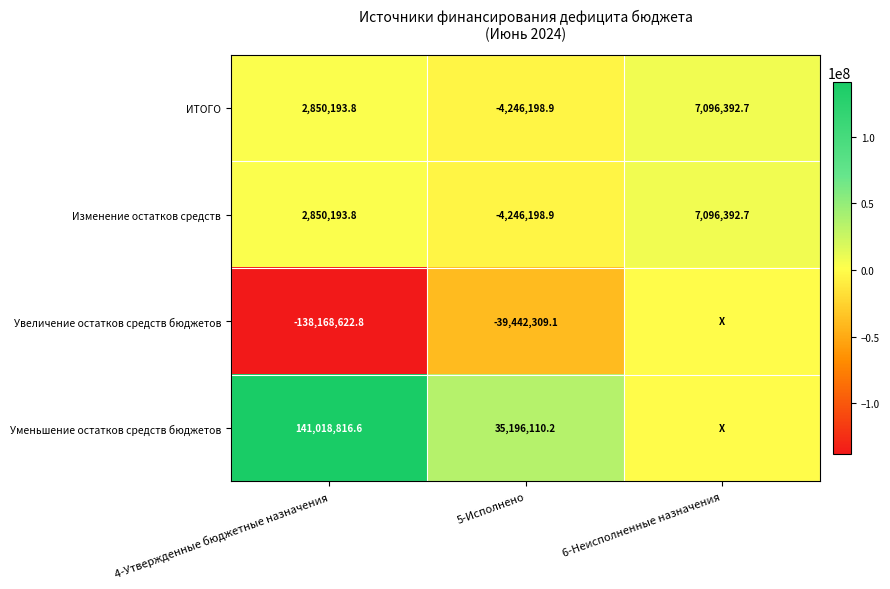

The Уменьшение остатков средств бюджетов series shows 141018816.6 at 4-Утвержденные бюджетные назначения. True or false?

True